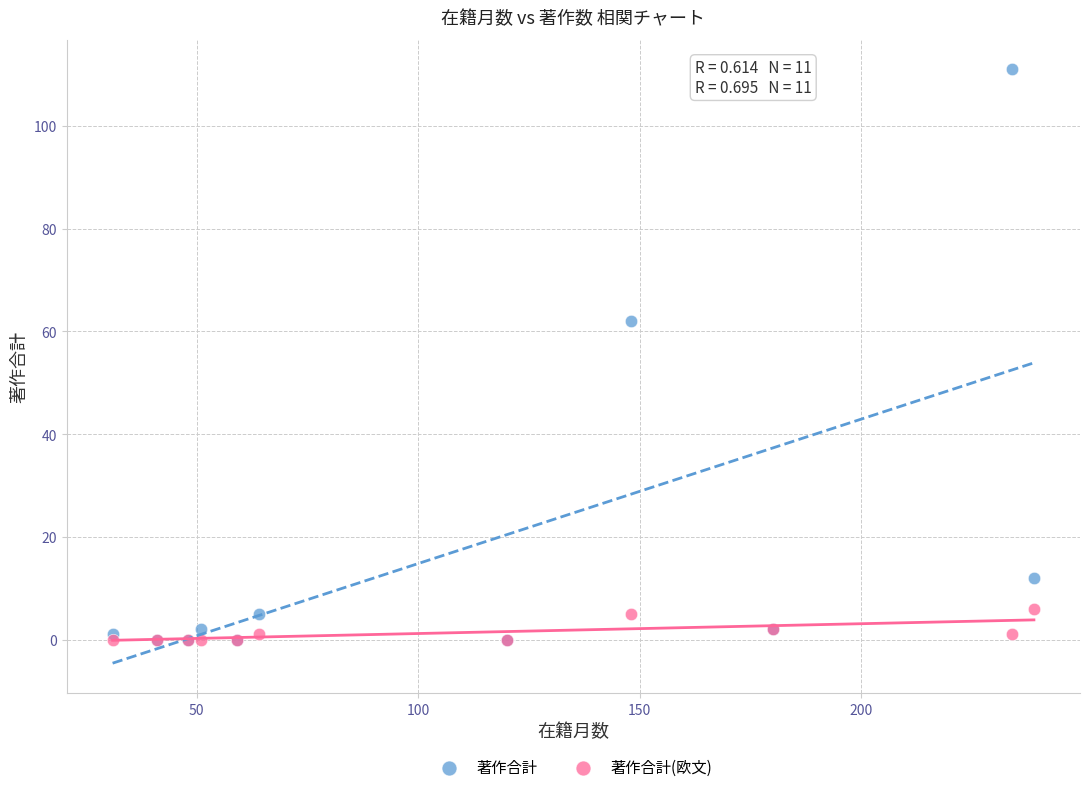

In the 著作合計 series, what Y value is closest to 55?

62